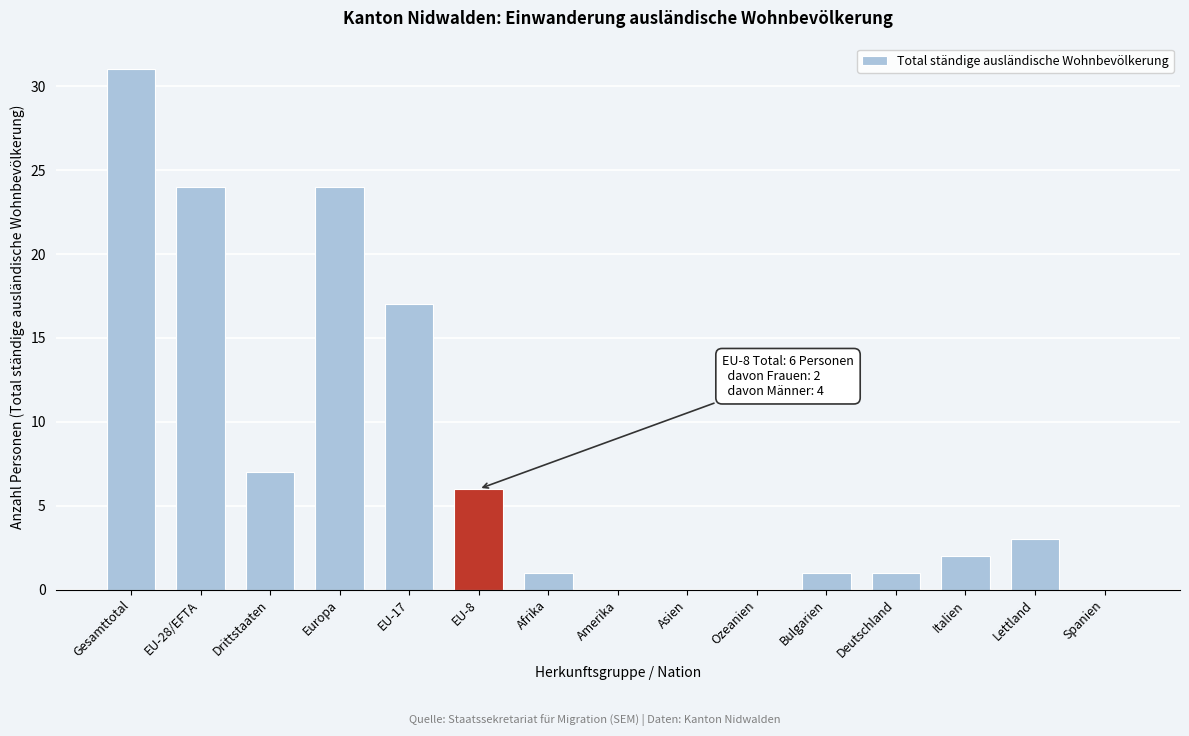

Reading right to left, transcribe all the data shown in this chart.

Spanien=0	Lettland=3	Italien=2	Deutschland=1	Bulgarien=1	Ozeanien=0	Asien=0	Amerika=0	Afrika=1	EU-8=6	EU-17=17	Europa=24	Drittstaaten=7	EU-28/EFTA=24	Gesamttotal=31